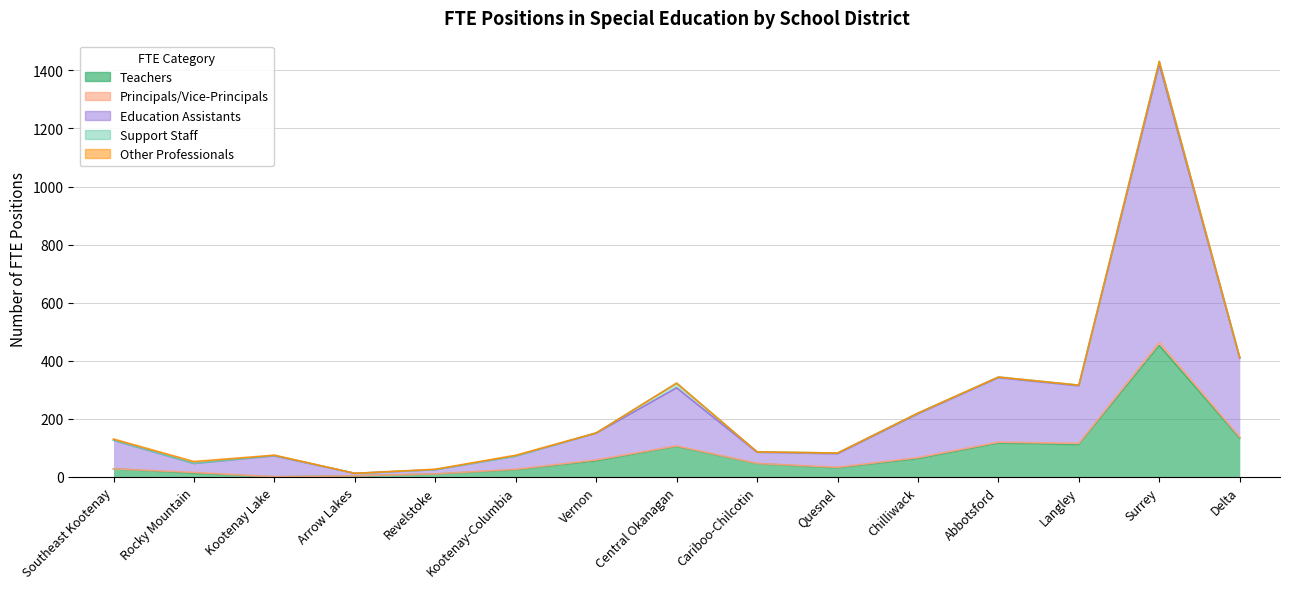

True or false: Other Professionals and Support Staff intersect in this chart.

True